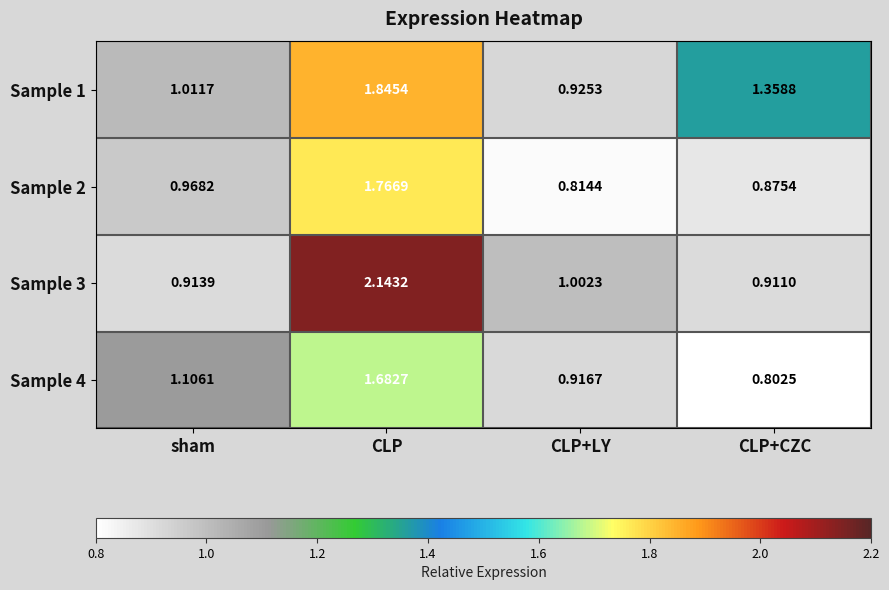

Rank the categories by Sample 2 value from lowest to highest.

CLP+LY, CLP+CZC, sham, CLP